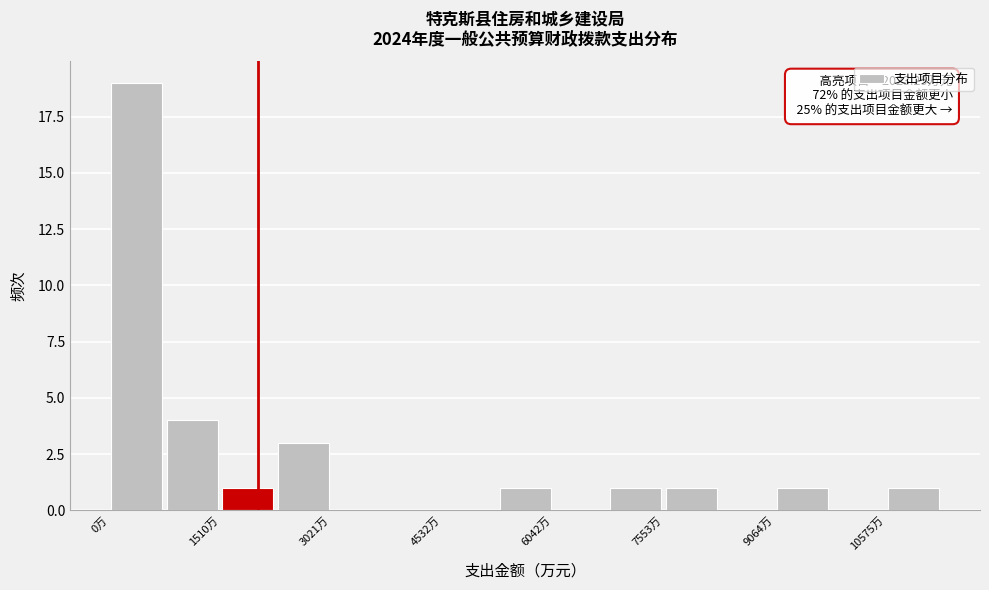

Read against the x-axis, roughly where is the centre of the tallest bar?

400